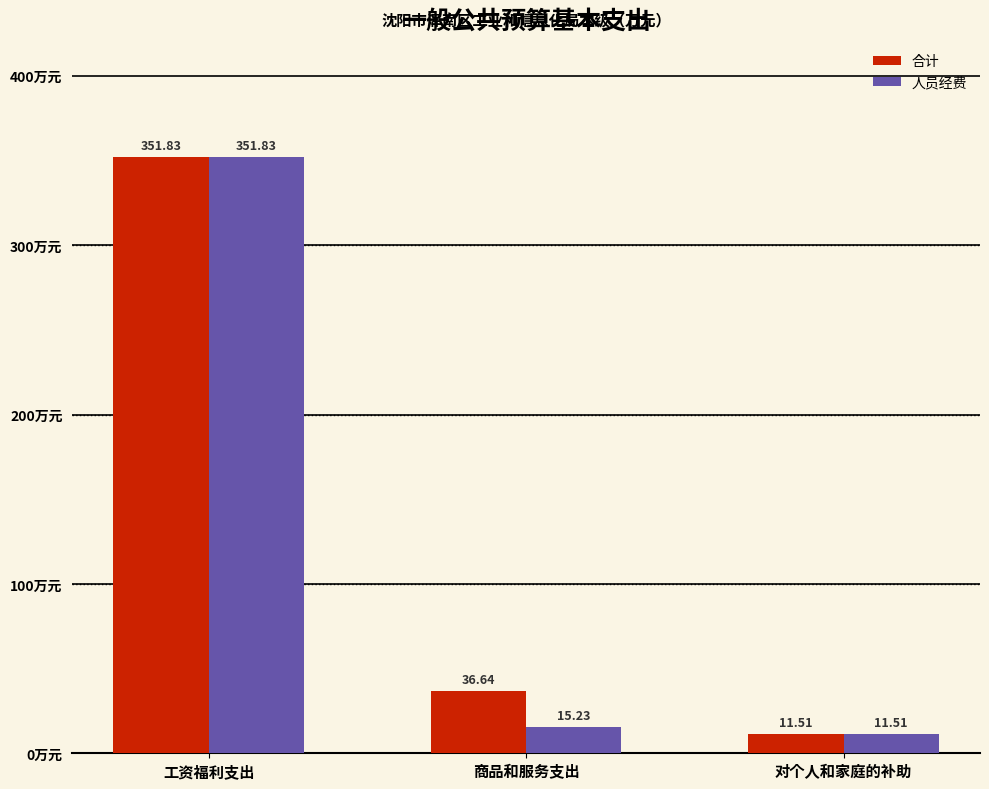

How many categories are shown in the chart?

3